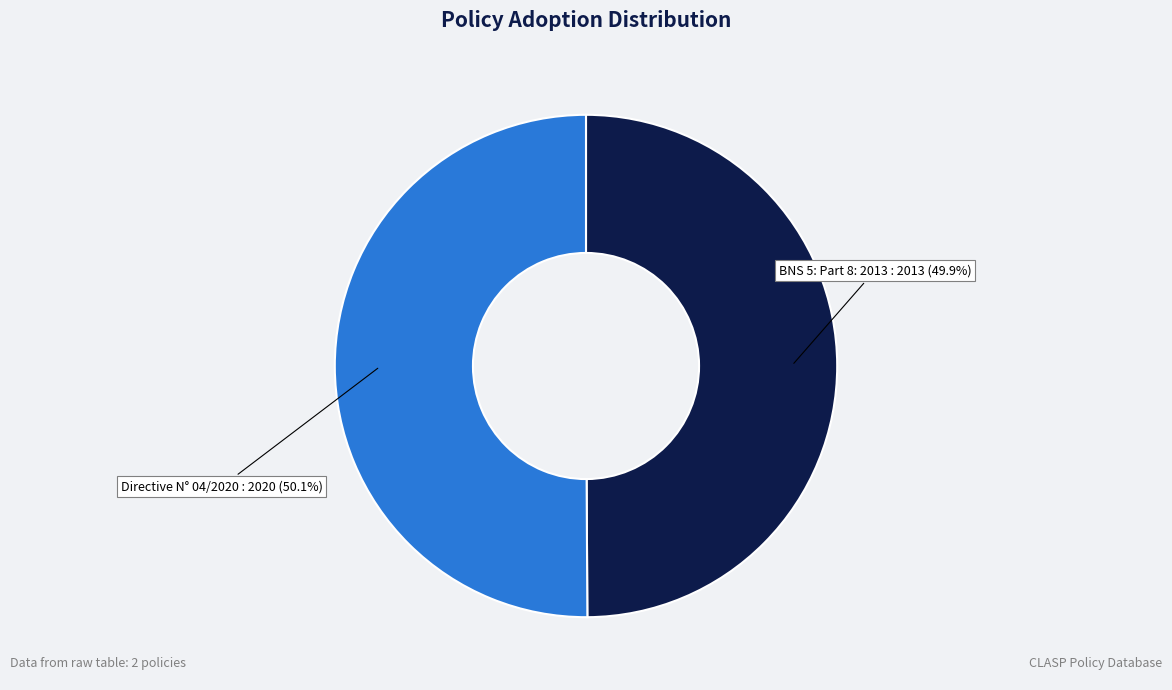

Is there any slice that represents more than half of the pie?

Yes